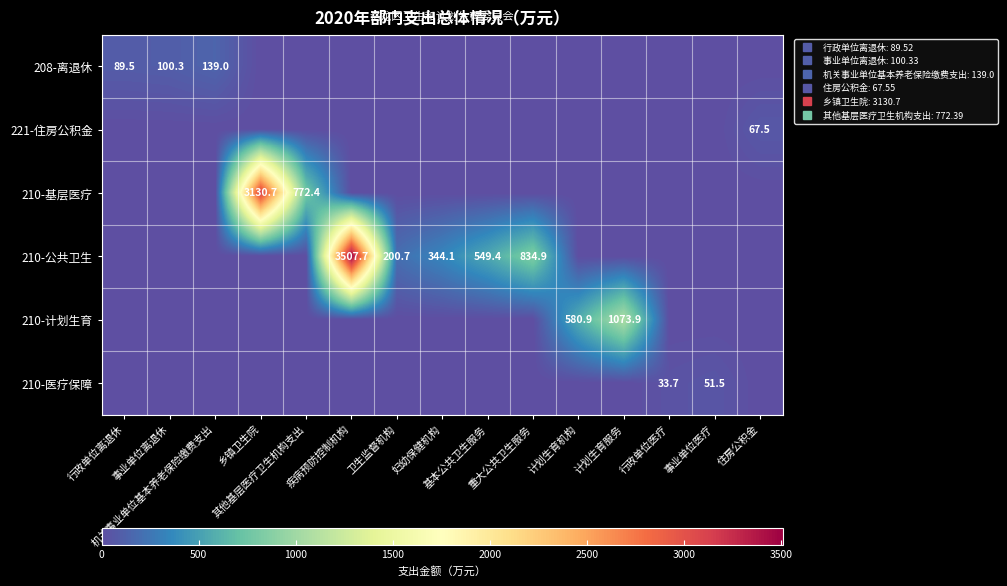

At which category is the sum across all series the highest?

疾病预防控制机构